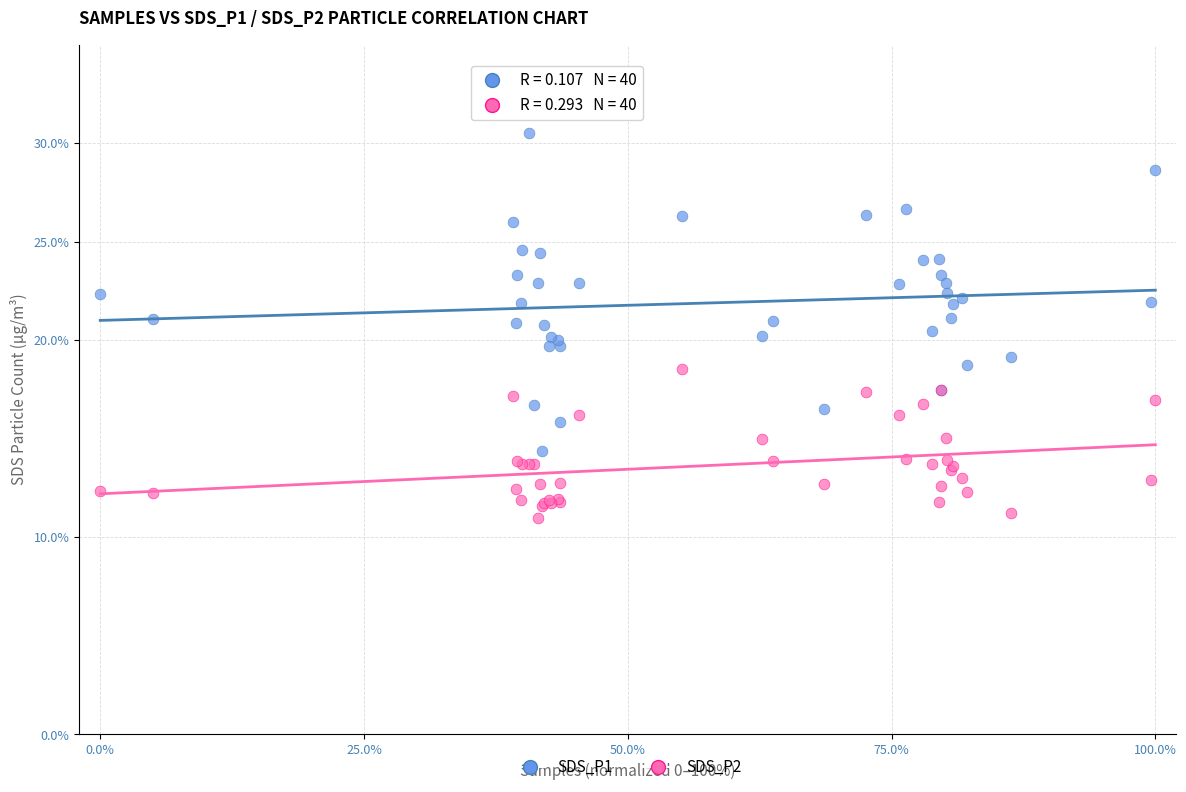

What is the X range (max minus min) for the scatter plot?

100.0